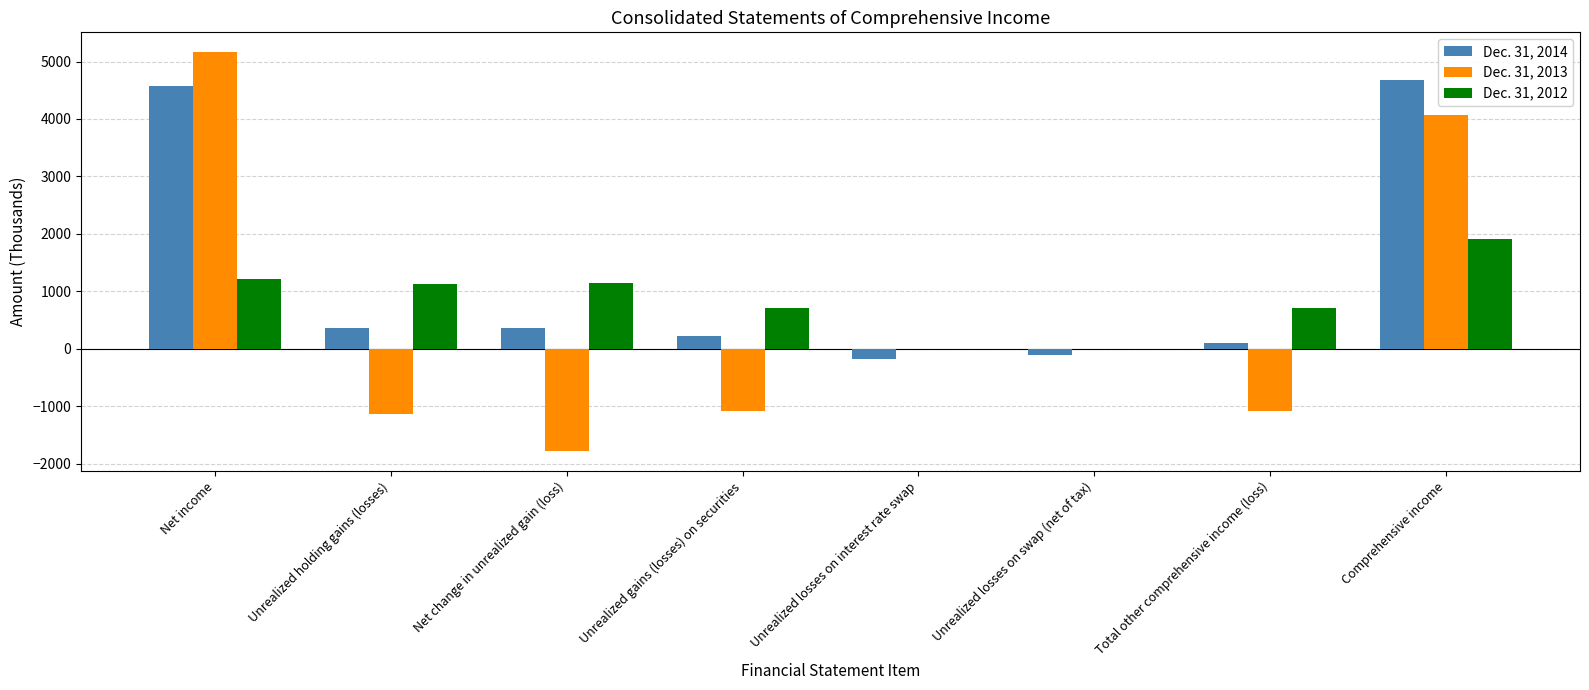

Between Net change in unrealized gain (loss) and Unrealized losses on interest rate swap, which series saw the biggest shift?

Dec. 31, 2013